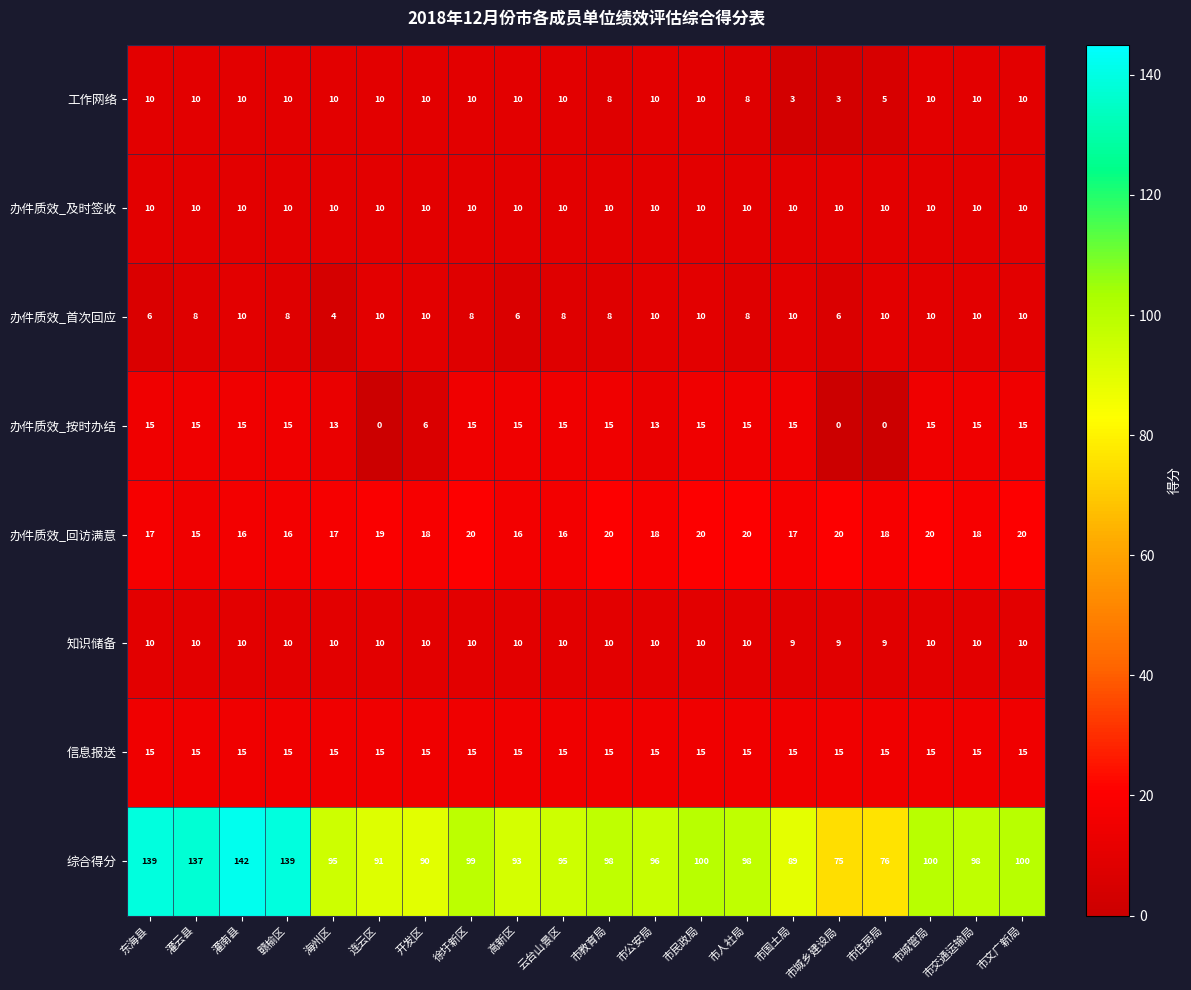

Is the value of 综合得分 at 市人社局 greater than the value of 办件质效_及时签收 at 市文广新局?

Yes